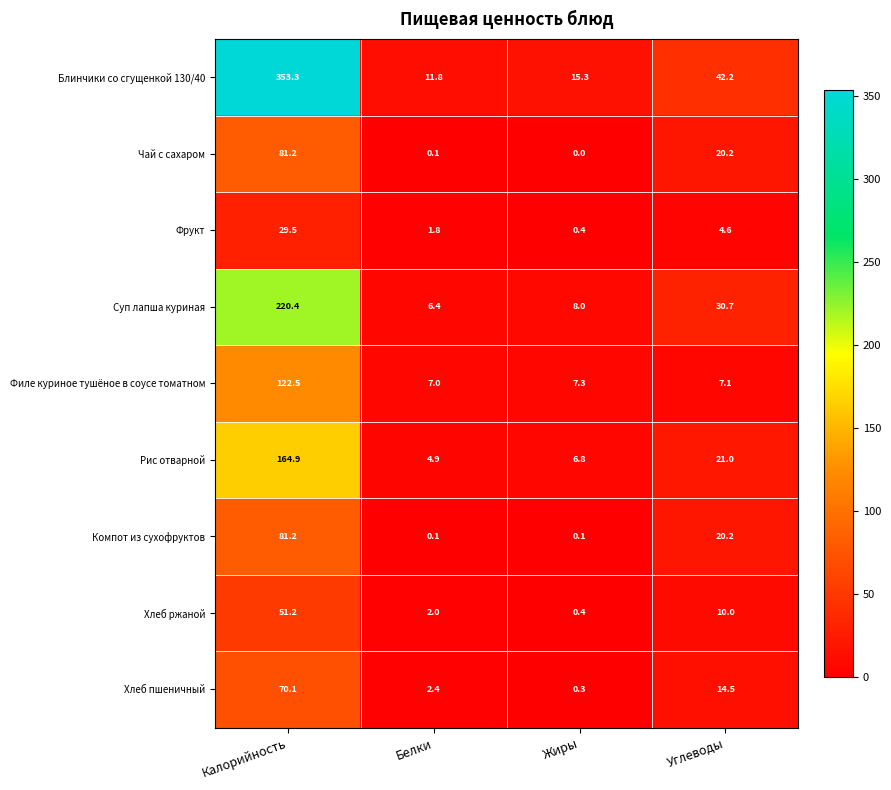

Which series has the largest total across all categories?

Блинчики со сгущенкой 130/40